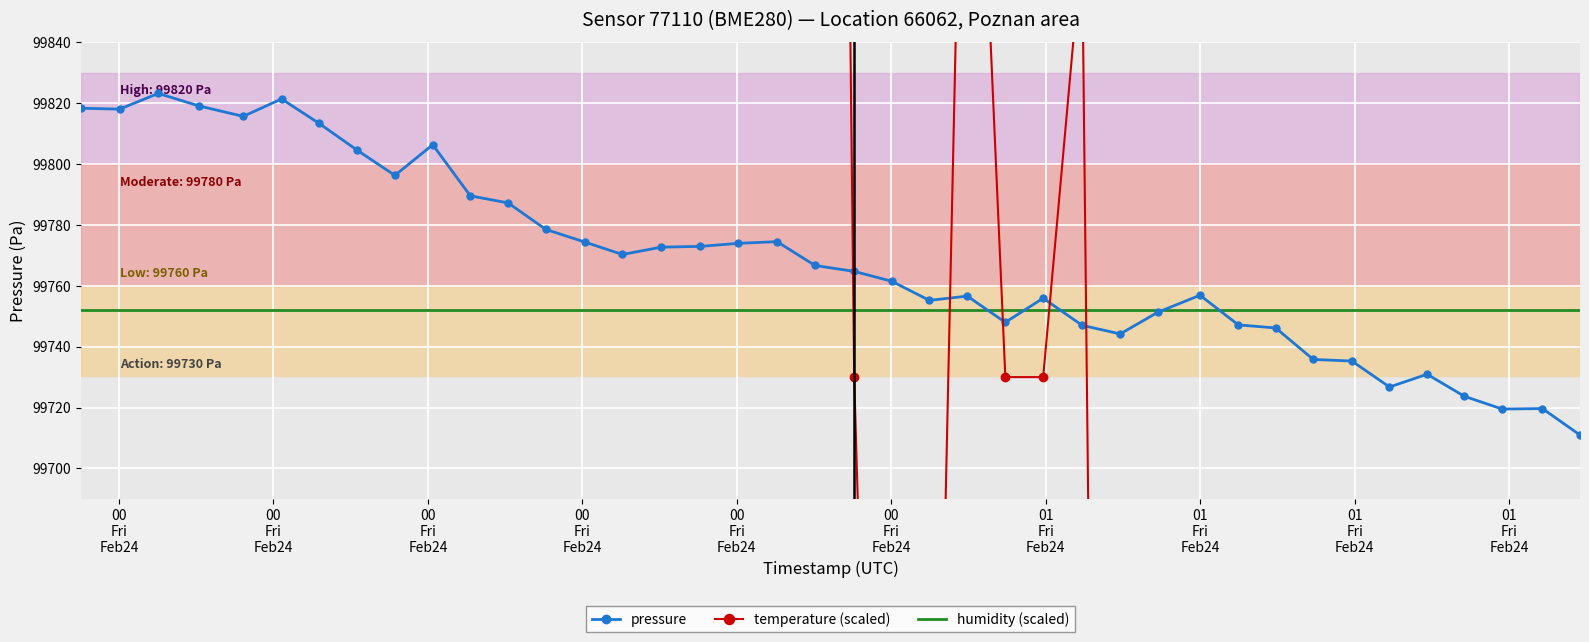

What is the average value of the pressure series?

99768.4